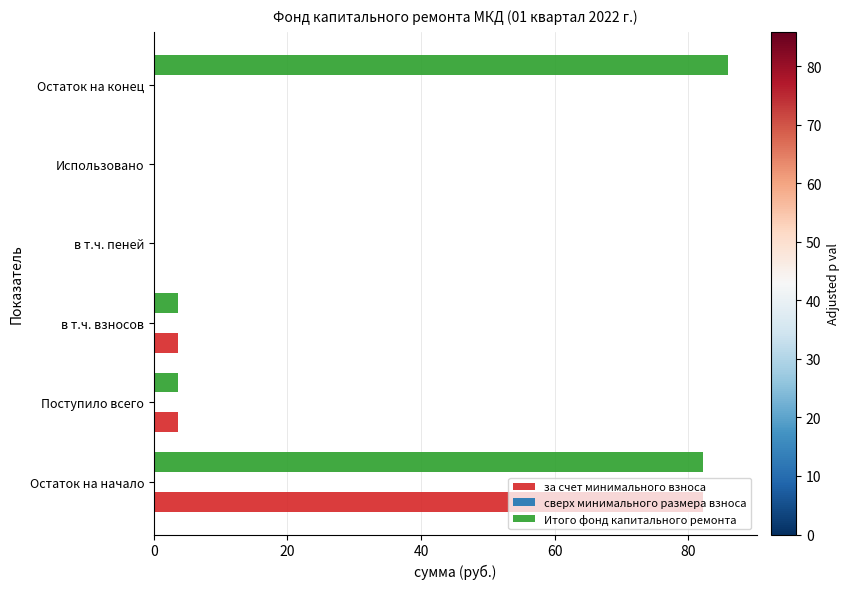

Which label corresponds to the largest value in the chart?

Остаток на конец